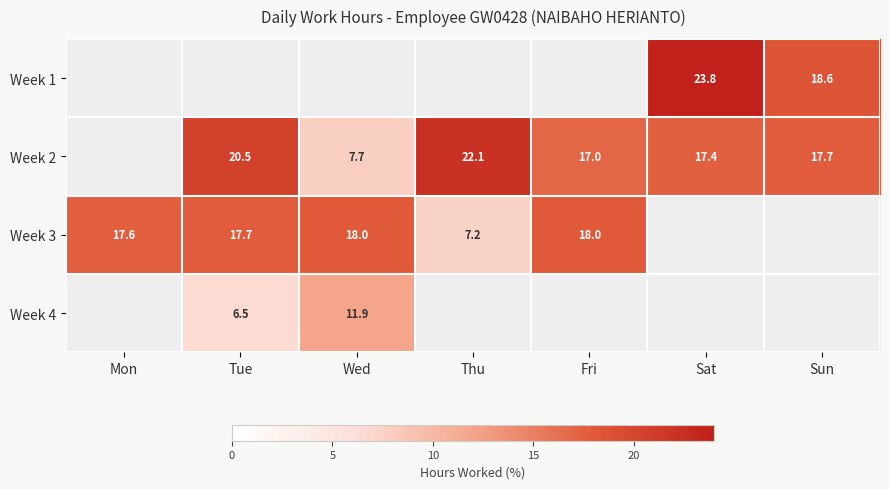

At Sat, list the series in order from largest to smallest.

Week 1, Week 2, Week 3, Week 4